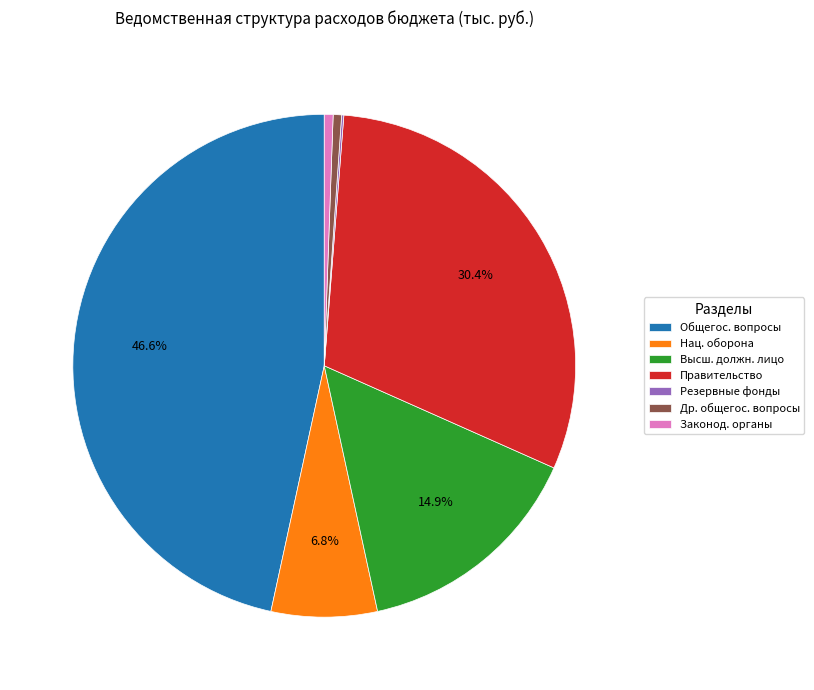

Between Правительство and Общегос. вопросы, which is larger?

Общегос. вопросы